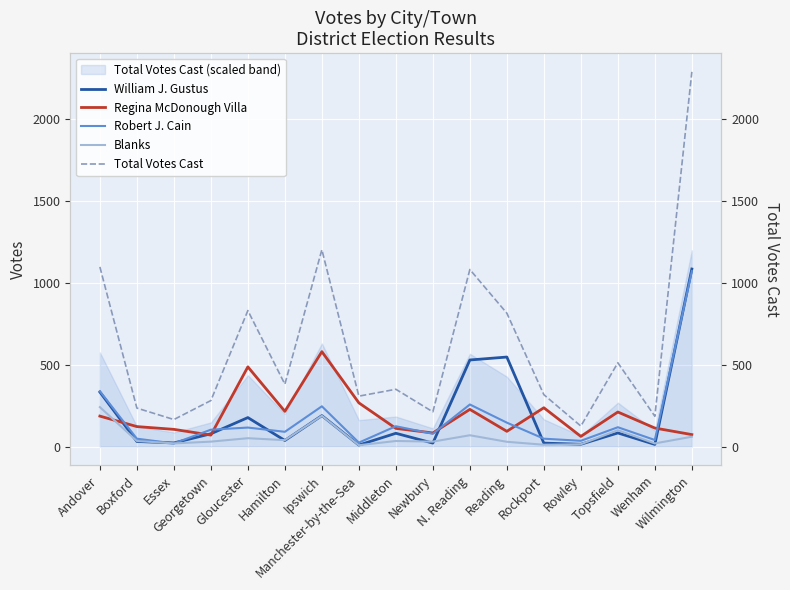

What is the highest value of the Blanks series?

241